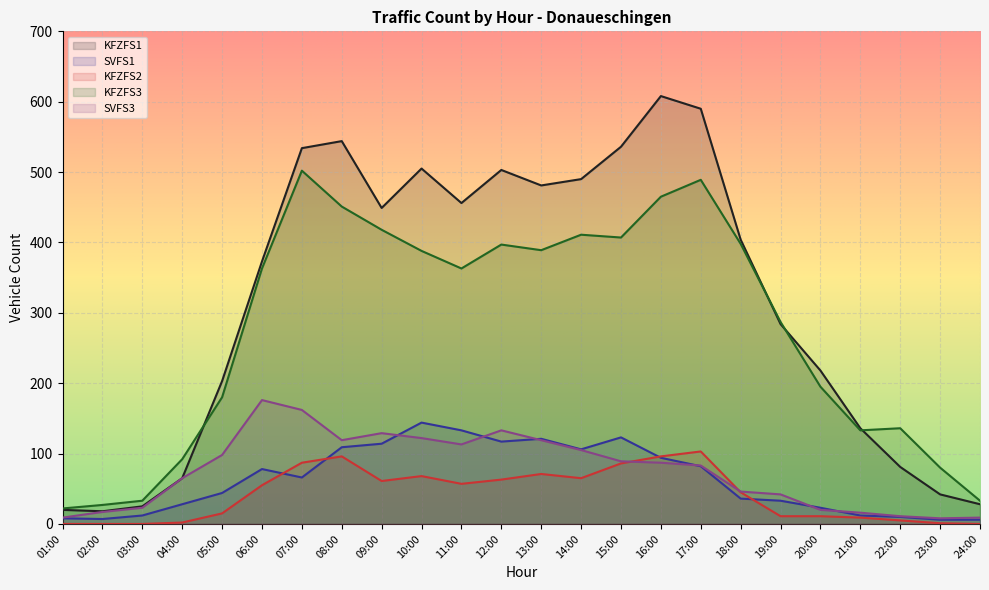

Which has a higher value, 10:00 or 01:00?

10:00